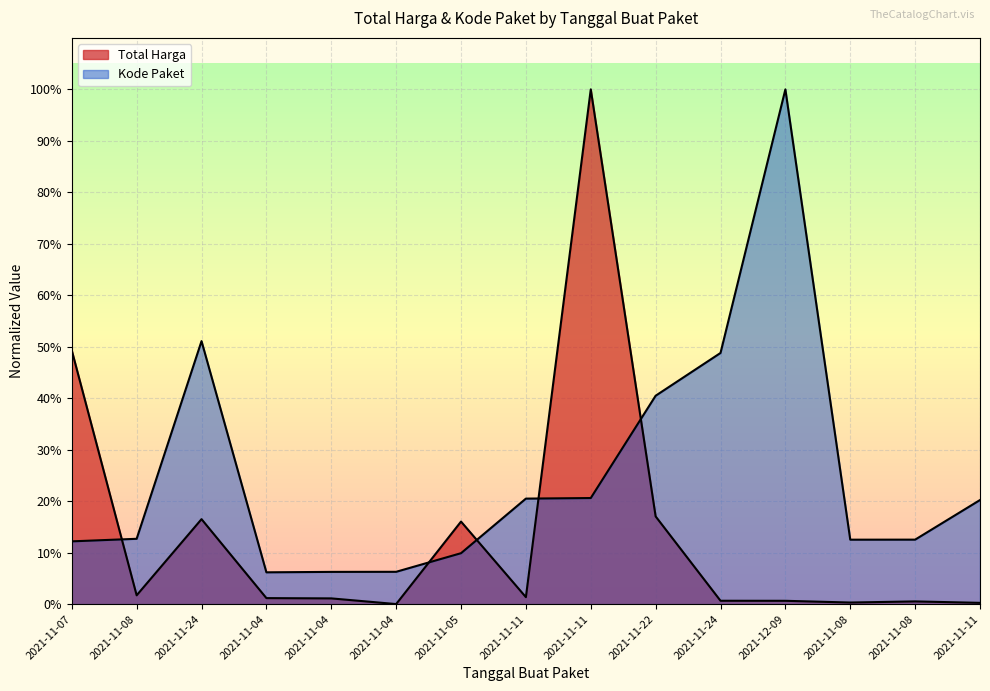

Which series has the largest total across all categories?

Kode Paket